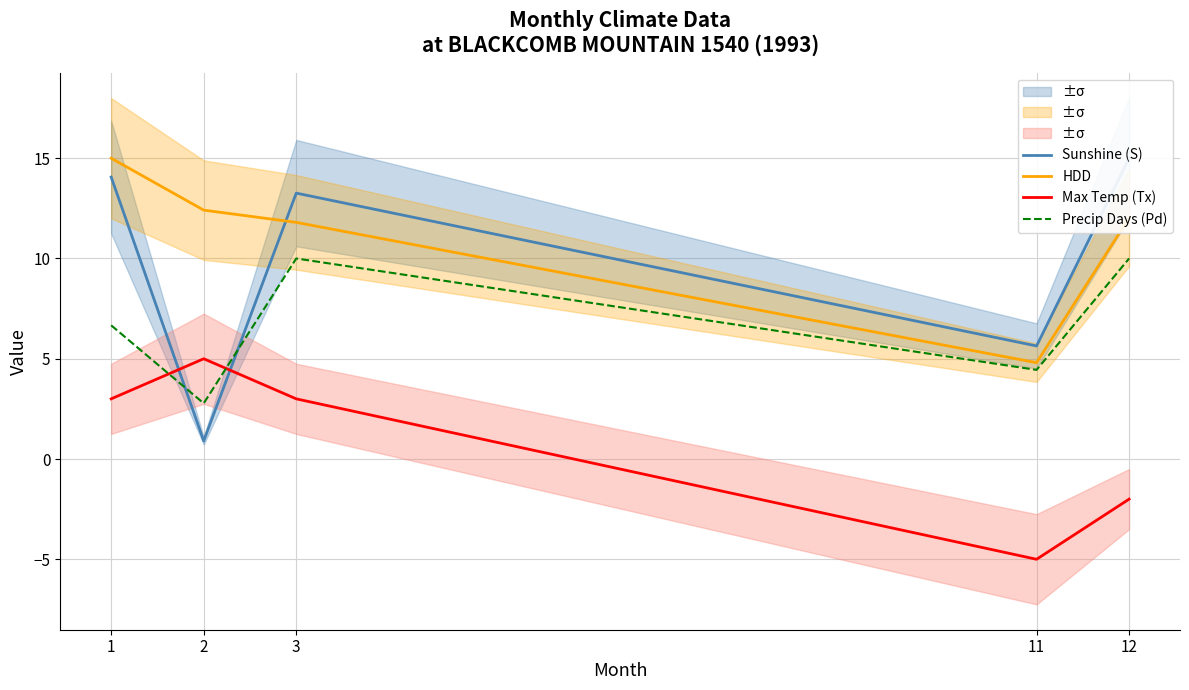

Is the value of Max Temp (Tx) at 12 greater than the value of Sunshine (S) at 12?

No